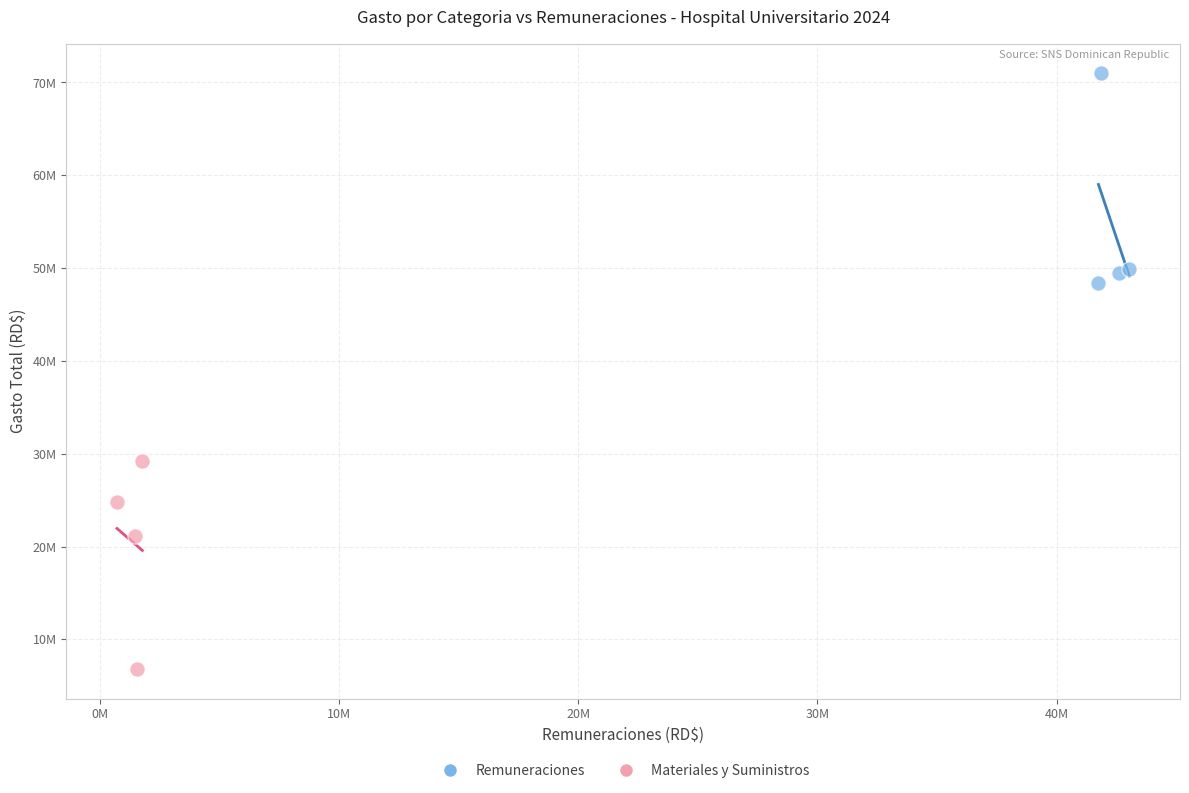

What are all the series names shown in the legend?

Remuneraciones, Materiales y Suministros